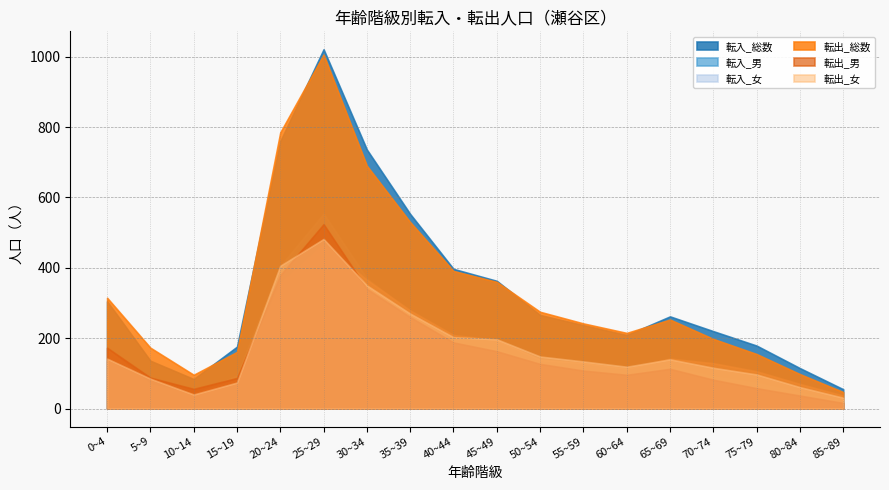

True or false: 転出_女 and 転出_総数 intersect in this chart.

False